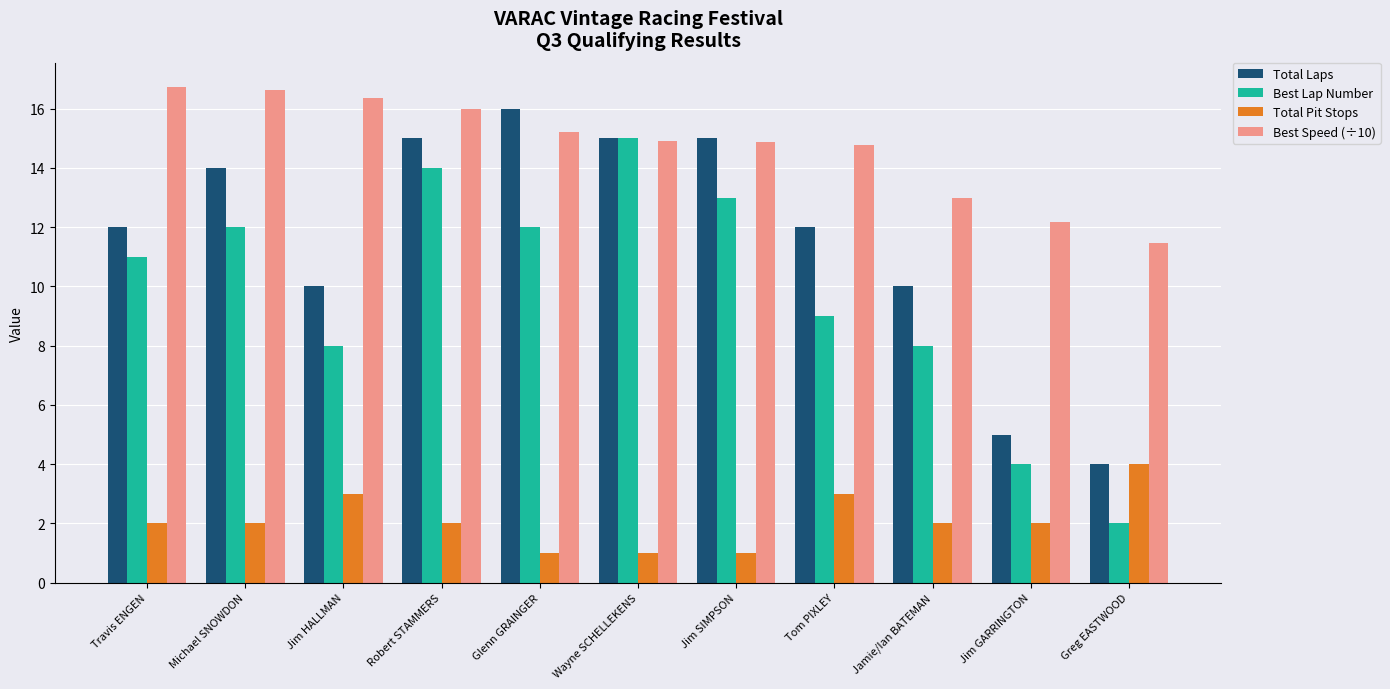

Reading left to right, list all the values displayed in this chart.

Total Laps: 12.0	14.0	10.0	15.0	16.0	15.0	15.0	12.0	10.0	5.0	4.0
Best Lap Number: 11.0	12.0	8.0	14.0	12.0	15.0	13.0	9.0	8.0	4.0	2.0
Total Pit Stops: 2.0	2.0	3.0	2.0	1.0	1.0	1.0	3.0	2.0	2.0	4.0
Best Speed (÷10): 16.7	16.6	16.4	16.0	15.2	14.9	14.9	14.8	13.0	12.2	11.5